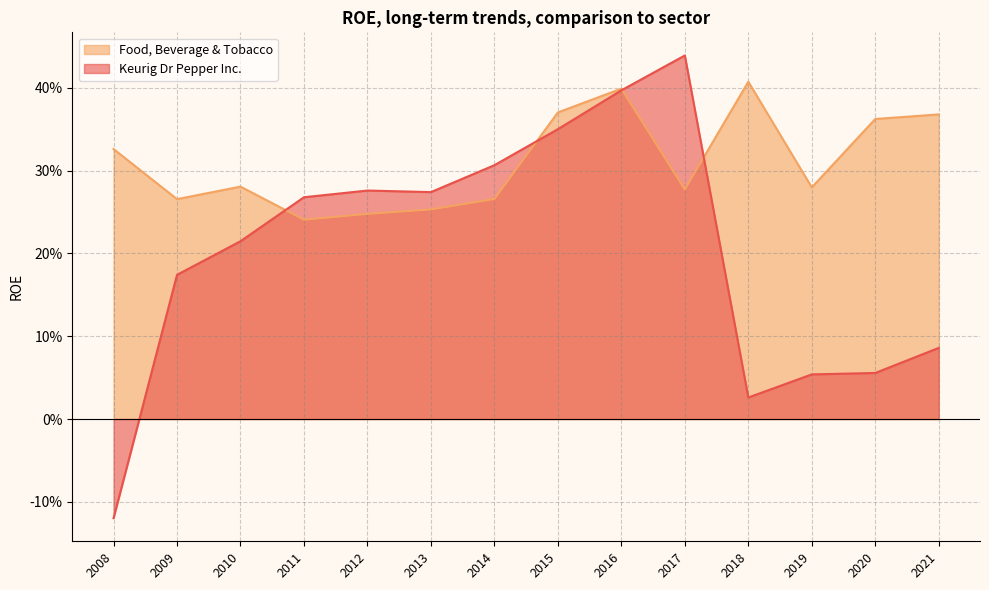

In Keurig Dr Pepper Inc., how many points are lower than both neighbors (excluding endpoints)?

2